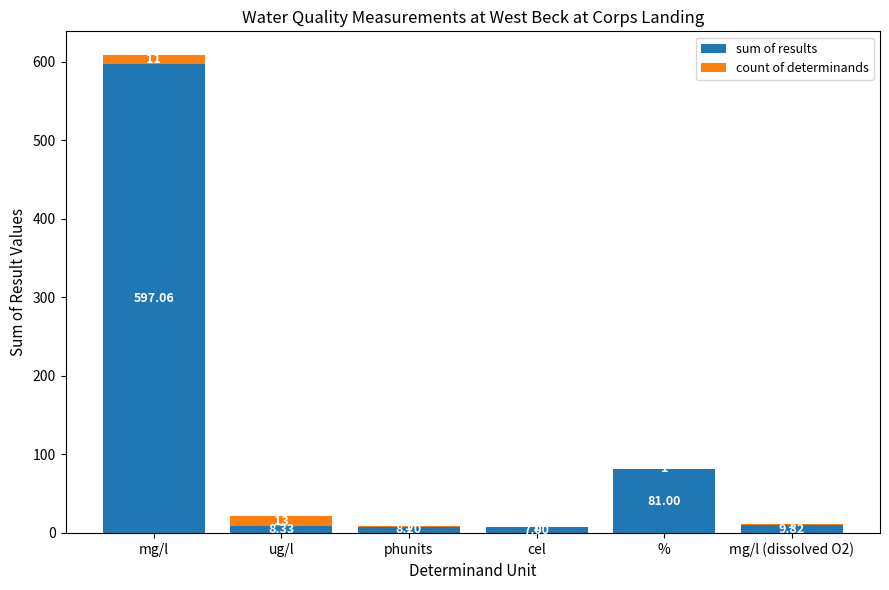

Where is sum of results nearest to the value 302?

%